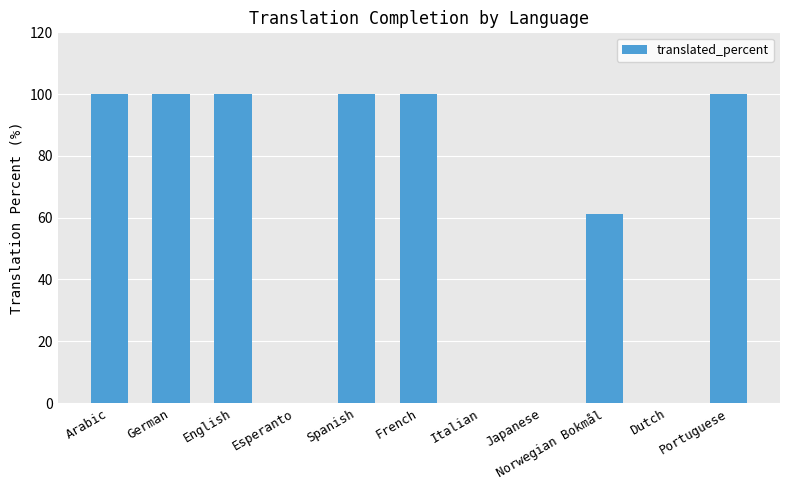

Reading left to right, what are all the values shown in this chart?

100.0	100.0	100.0	0.0	100.0	100.0	0.0	0.0	61.1	0.0	100.0